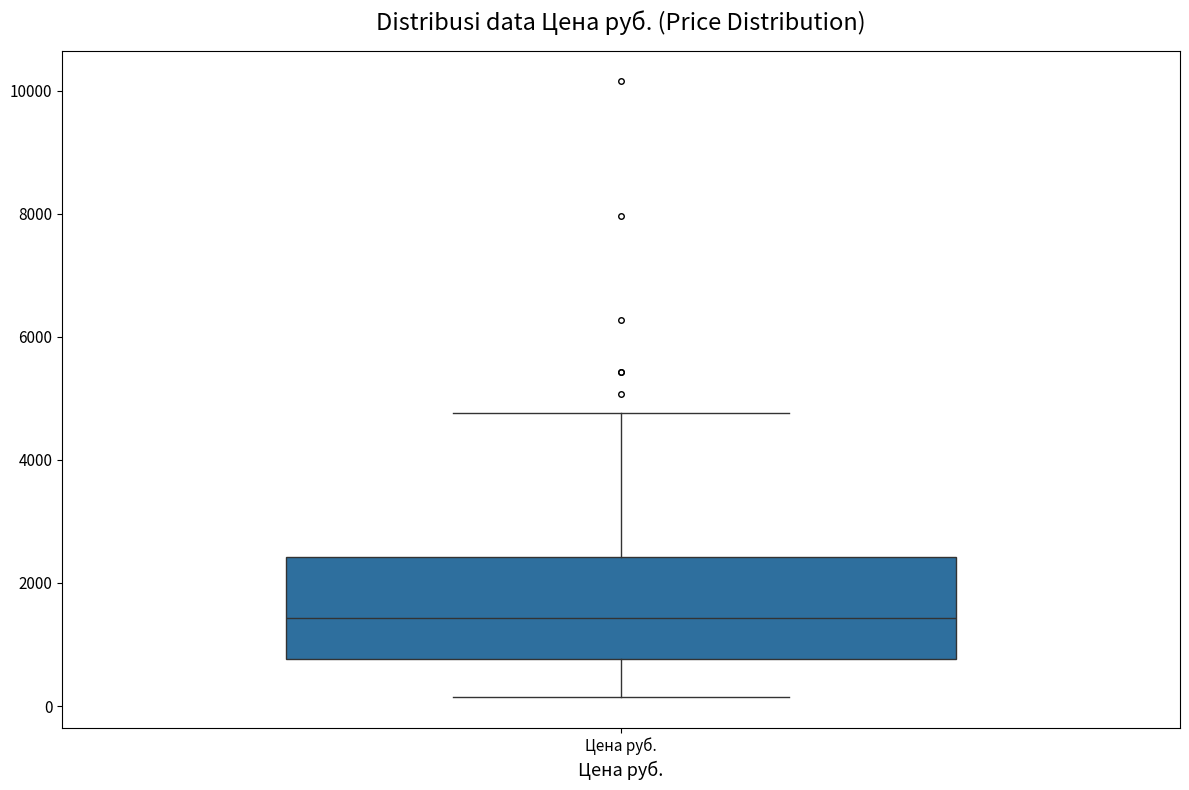

Read this box plot against the y-axis: the position of the median line, the range covered by the box, and the ends of both whiskers. The values are not printed on the chart, so give them approximately, as read against the axis.

median 1400, box 800 to 2400, whiskers 200 to 4800